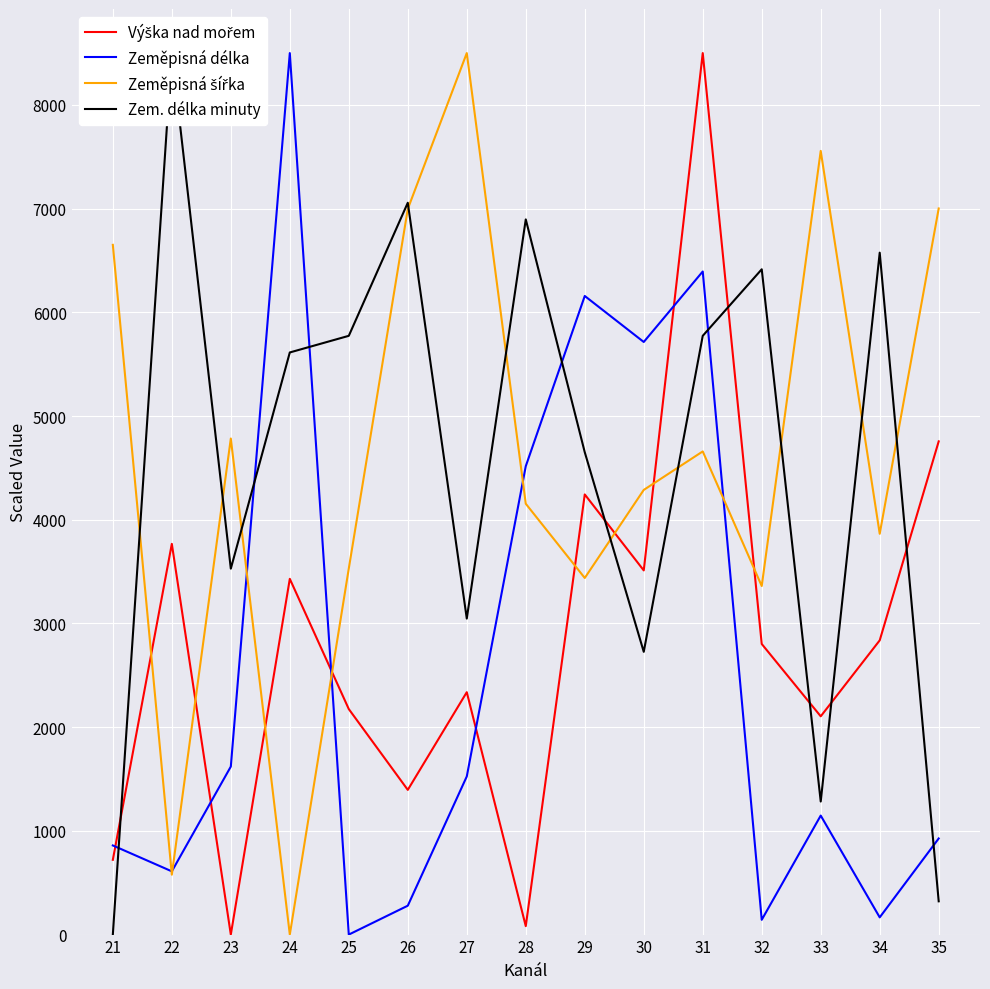

What is the value of the Zeměpisná šířka point at the 9th from the left?

3438.6